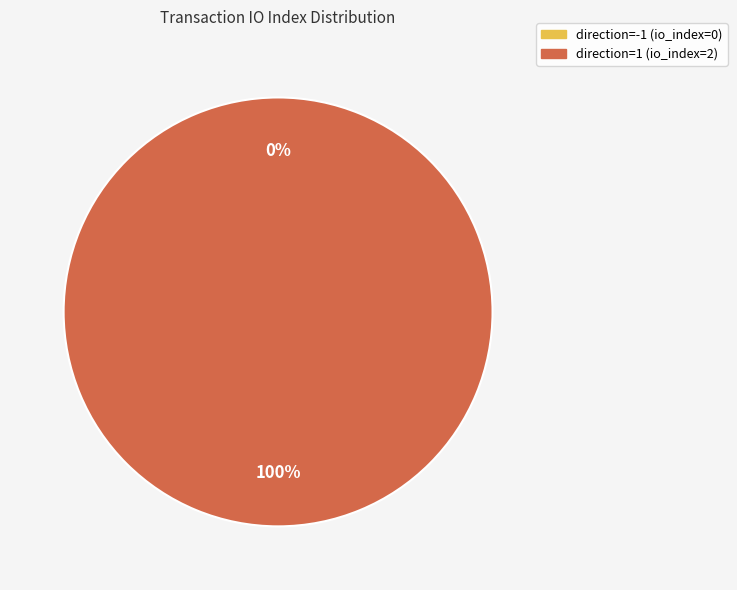

Which category has the smallest portion of the pie?

direction=-1 (io_index=0)